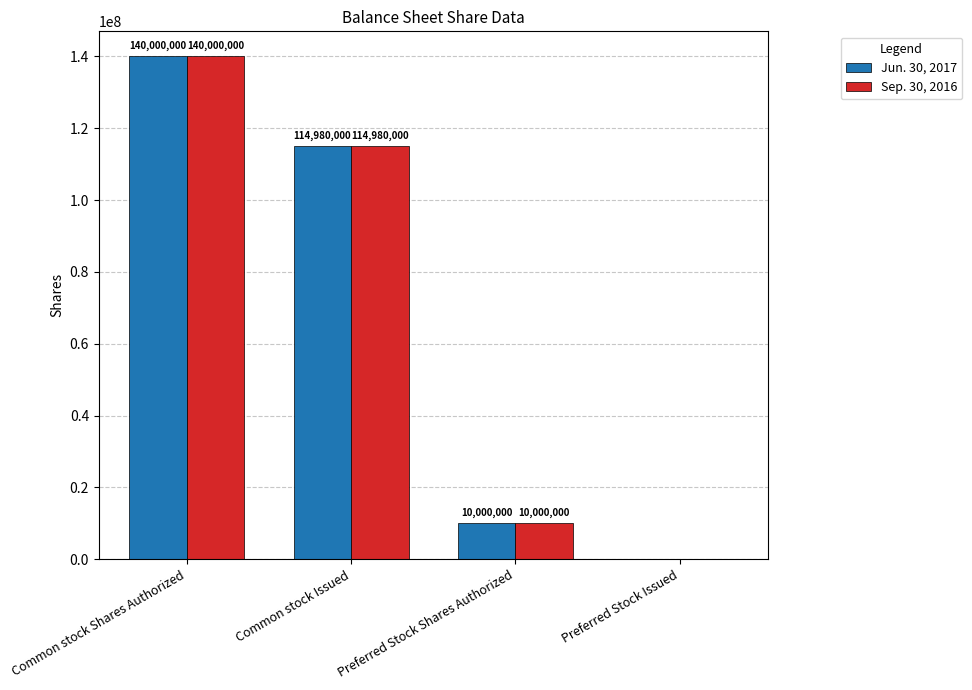

Reading left to right, what are all the values shown in this chart?

Jun. 30, 2017: Common stock Shares Authorized=140000000	Common stock Issued=114980000	Preferred Stock Shares Authorized=10000000	Preferred Stock Issued=0
Sep. 30, 2016: Common stock Shares Authorized=140000000	Common stock Issued=114980000	Preferred Stock Shares Authorized=10000000	Preferred Stock Issued=0